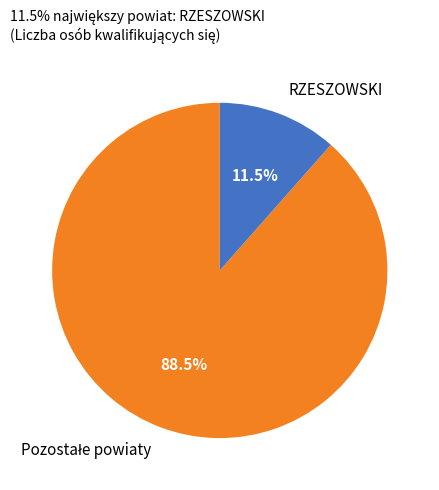

Count the number of slices in the pie.

2